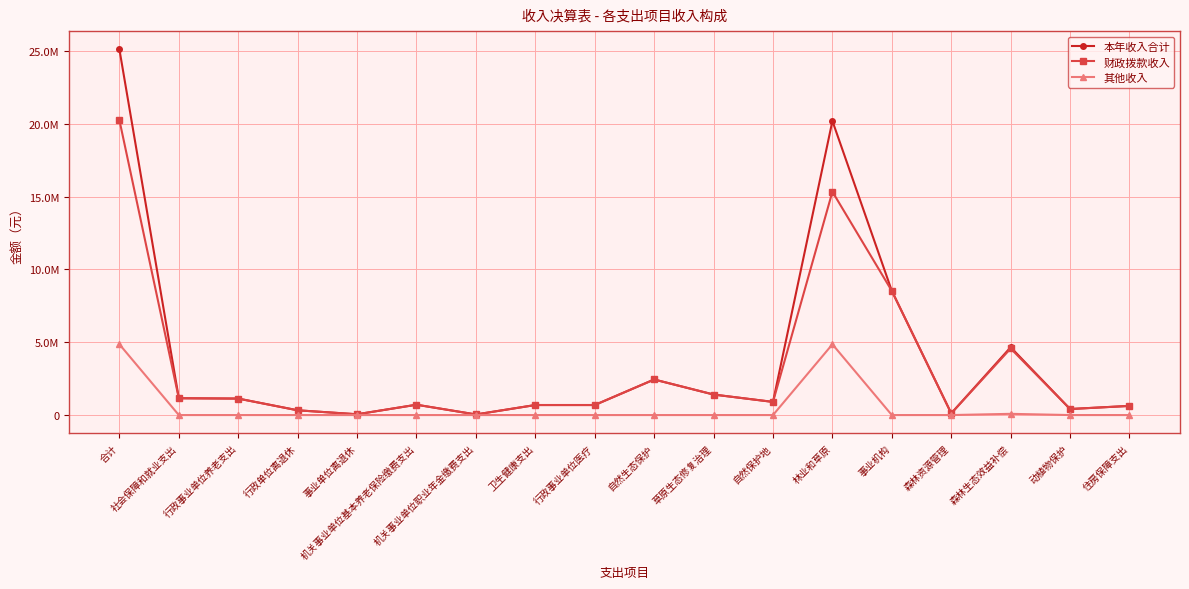

True or false: 财政拨款收入 and 本年收入合计 cross at least once.

False